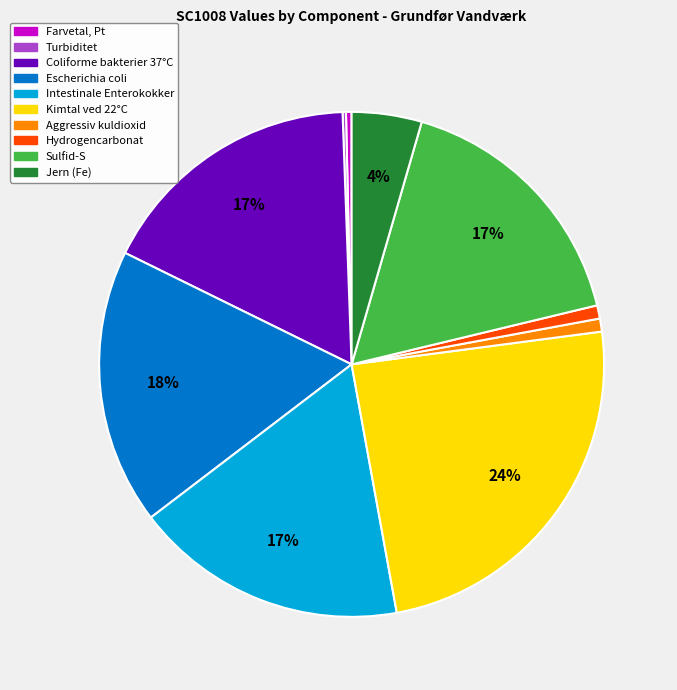

To the nearest percent, what is the difference between the largest and smallest slice percentages?

24%